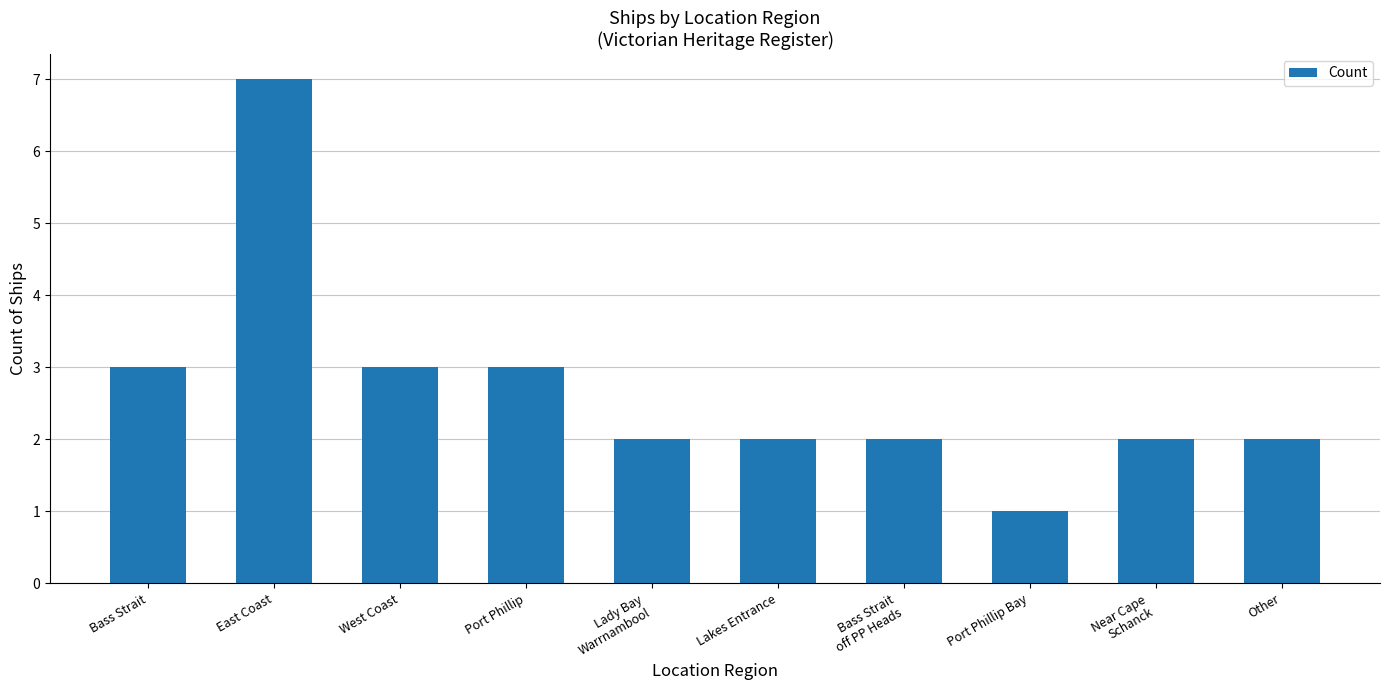

What is the change in value from Port Phillip to Lakes Entrance?

-1